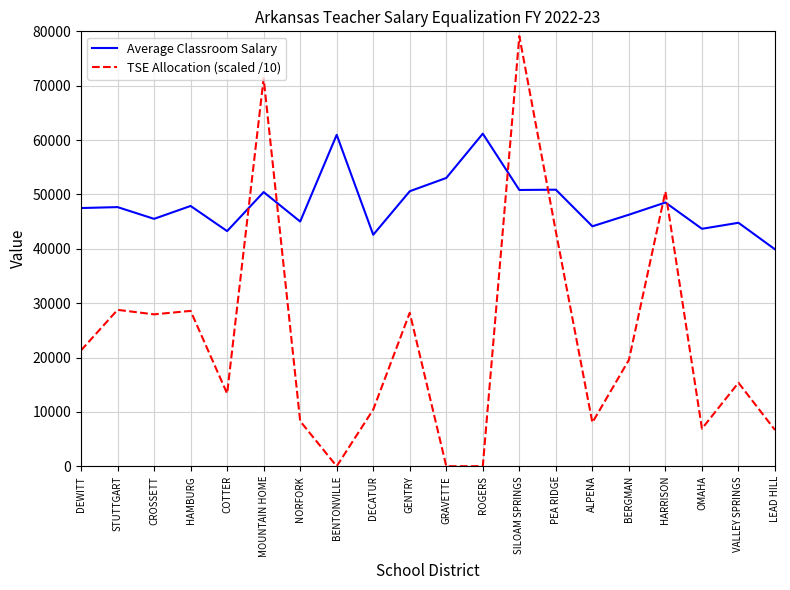

True or false: Average Classroom Salary has a value of 48511.4 at HARRISON.

True